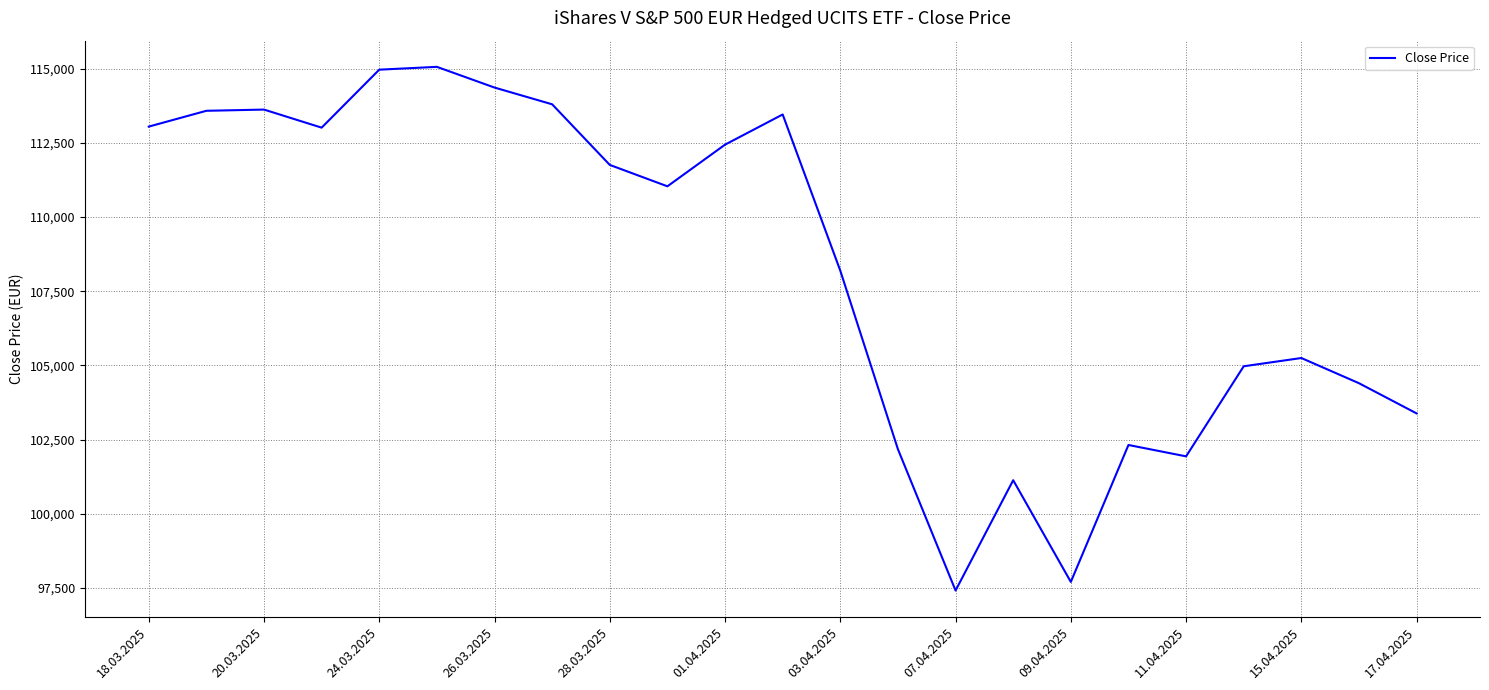

What is the smallest value displayed?

97410